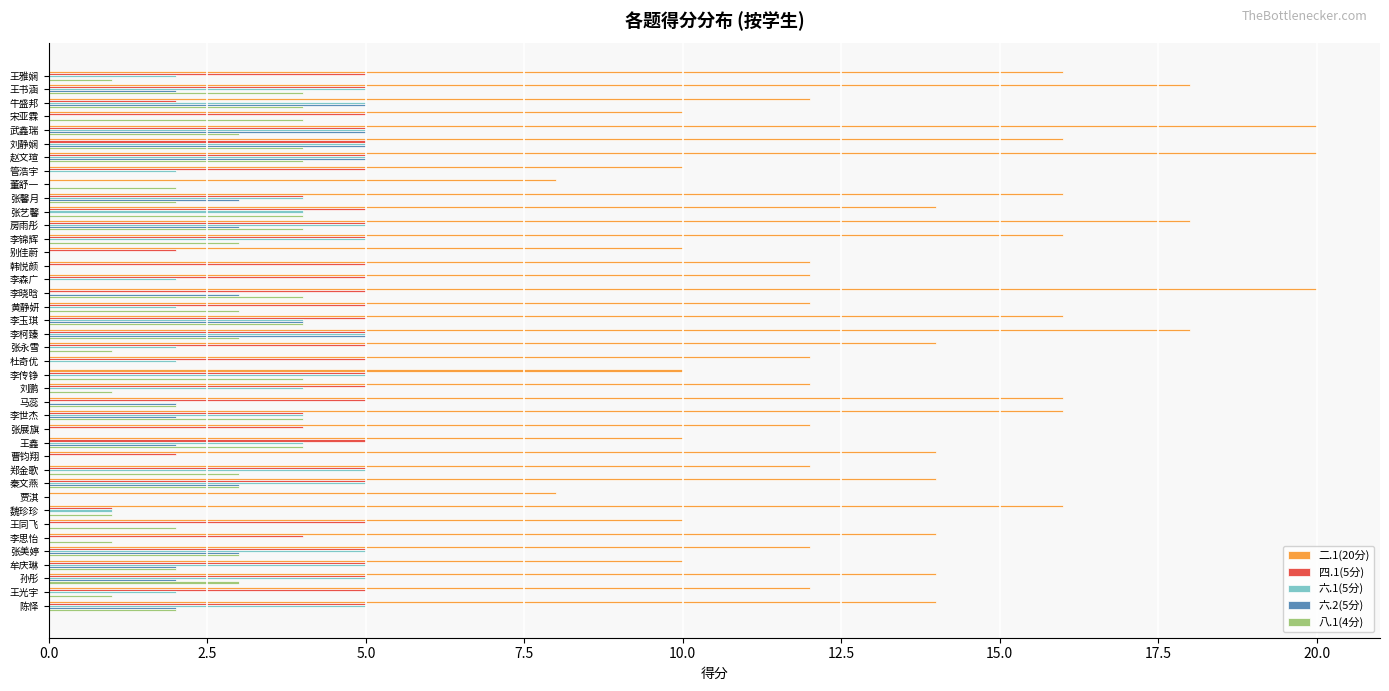

What are all the series names shown in the legend?

二.1(20分), 四.1(5分), 六.1(5分), 六.2(5分), 八.1(4分)